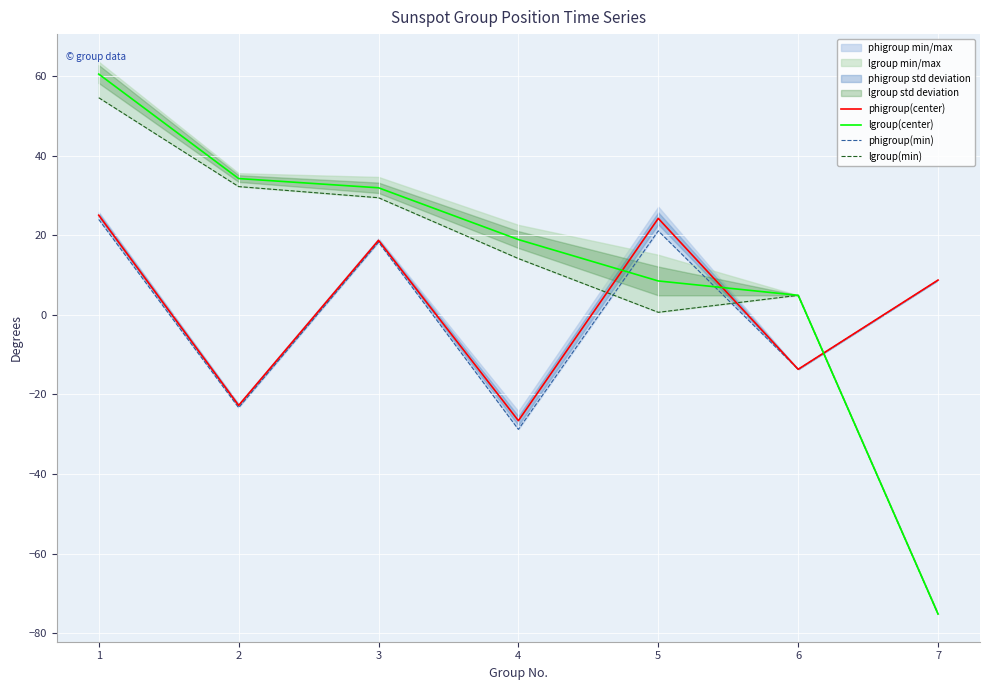

What is the highest value of the phigroup(center) series?

25.0